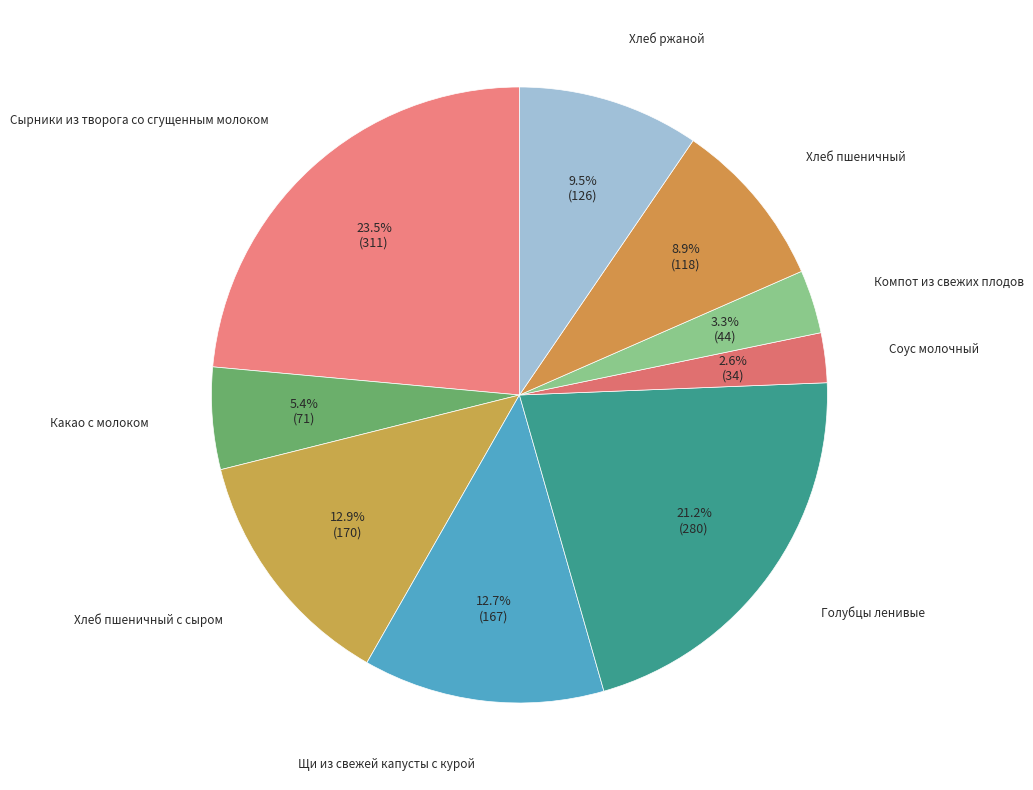

How many segments does this pie chart have?

9